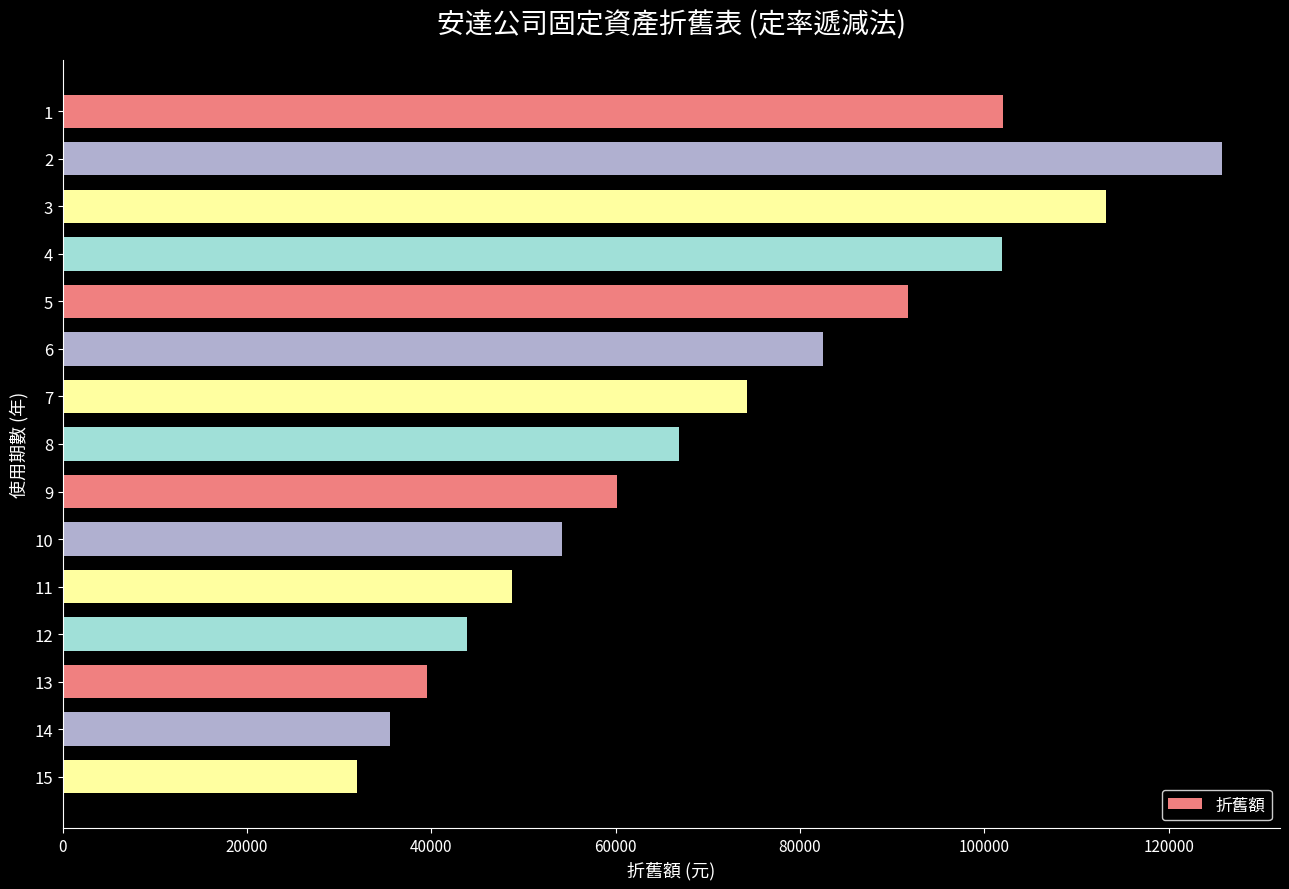

What is the value of the 6th bar from the top?

82537.4